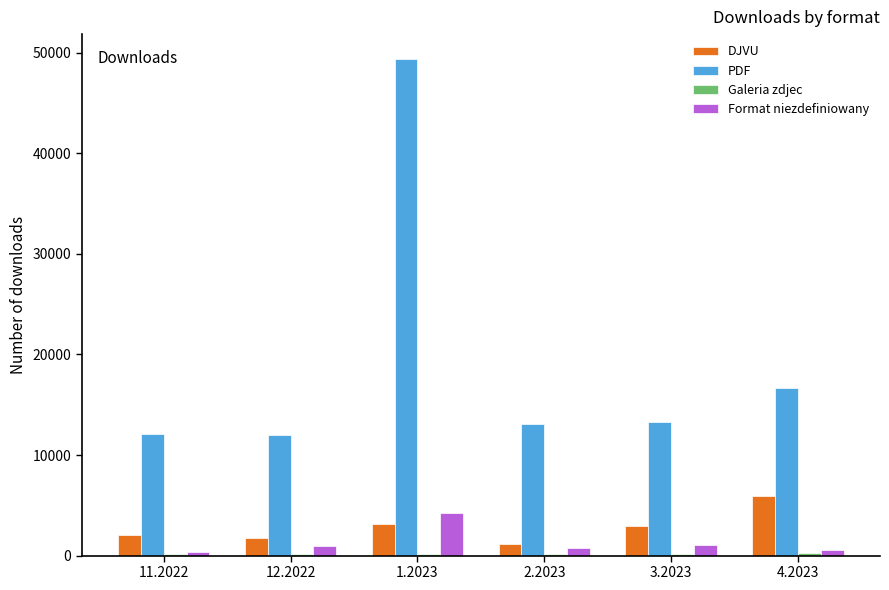

Which series has the largest total across all categories?

PDF